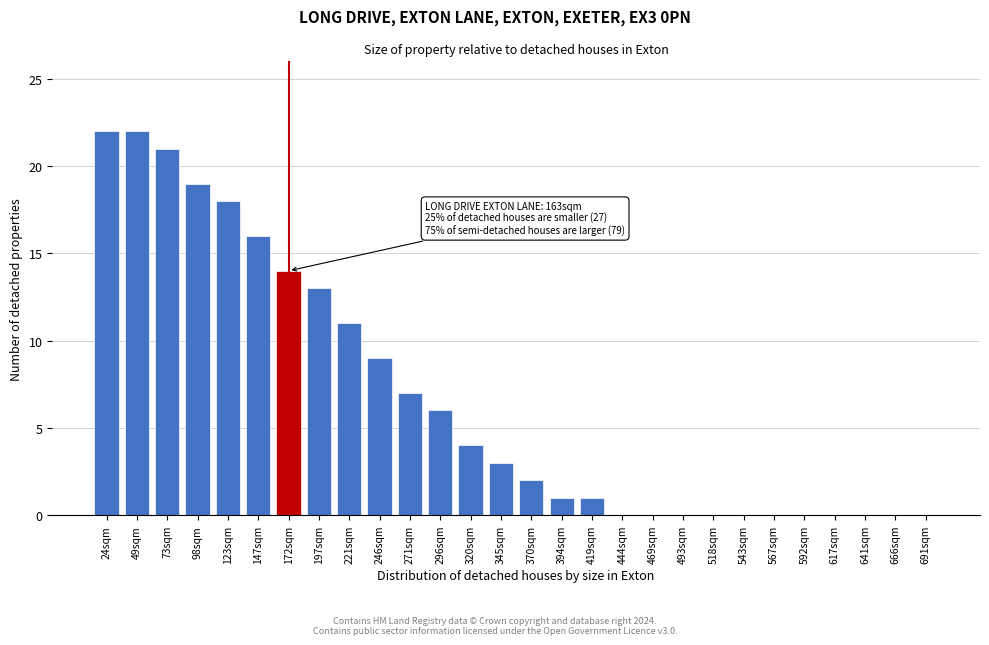

Reading left to right, extract all data points from this chart.

24sqm=22	49sqm=22	73sqm=21	98sqm=19	123sqm=18	147sqm=16	172sqm=14	197sqm=13	221sqm=11	246sqm=9	271sqm=7	296sqm=6	320sqm=4	345sqm=3	370sqm=2	394sqm=1	419sqm=1	444sqm=0	469sqm=0	493sqm=0	518sqm=0	543sqm=0	567sqm=0	592sqm=0	617sqm=0	641sqm=0	666sqm=0	691sqm=0